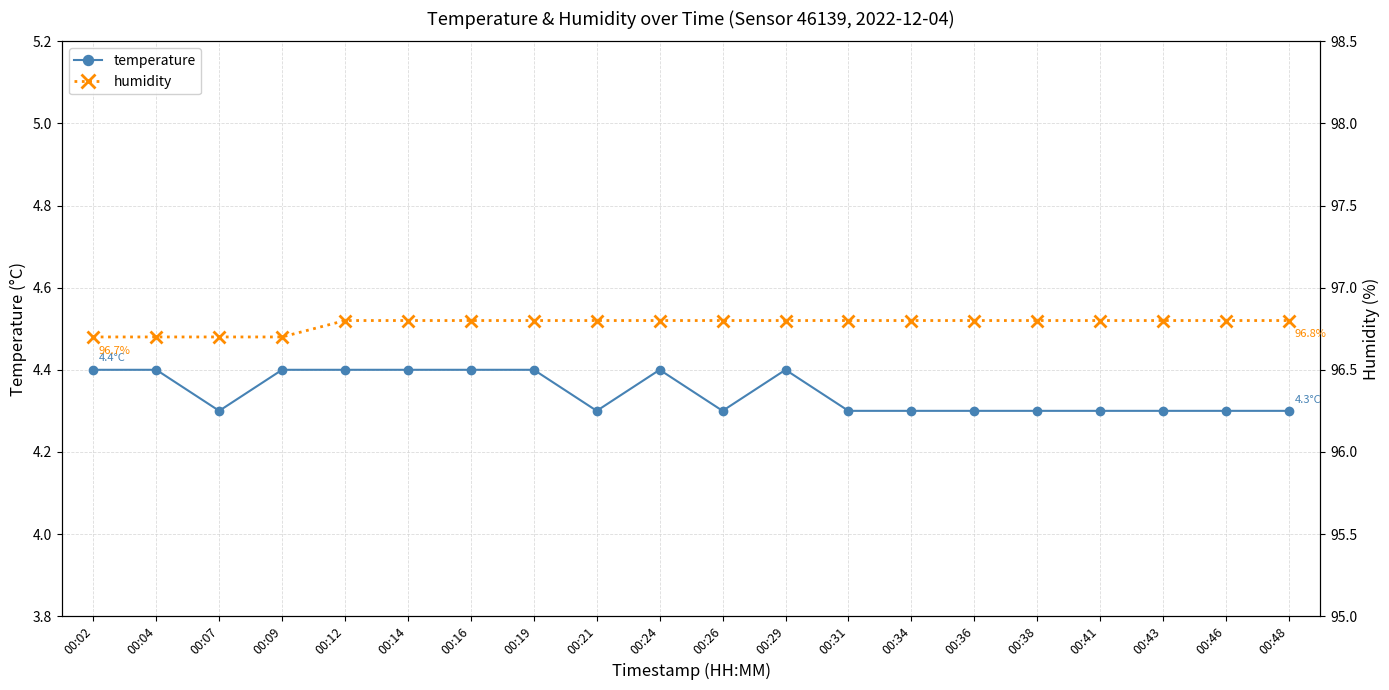

Where is the first local minimum for temperature?

00:07